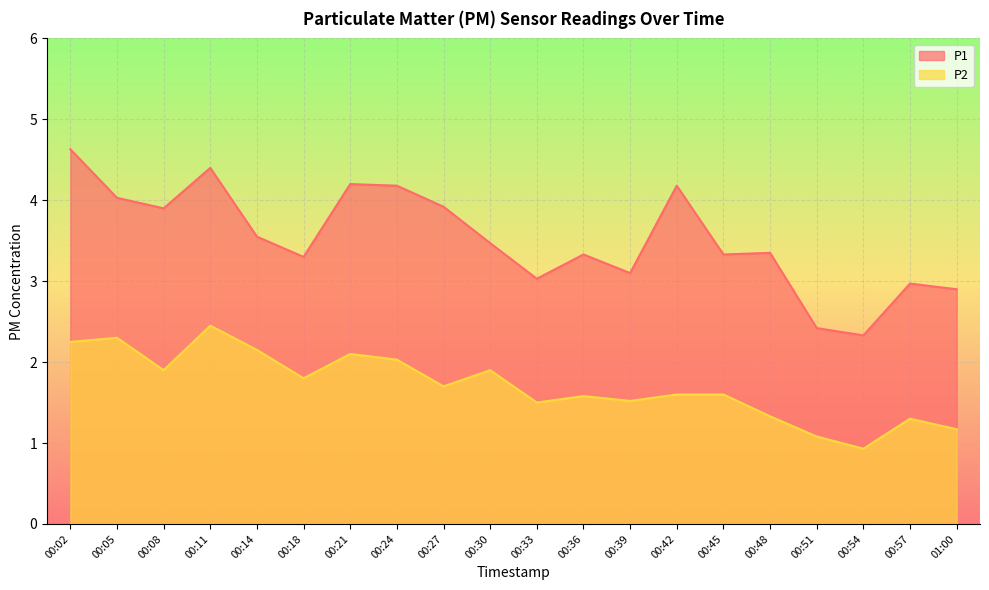

Where is the first local minimum for P1?

00:08